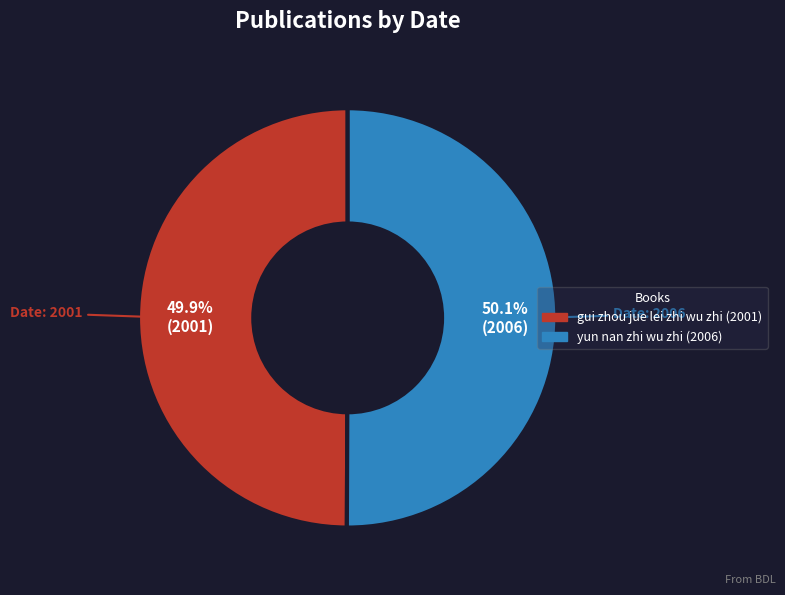

What is the ratio of the value at gui zhou jue lei zhi wu zhi (2001) to the value at yun nan zhi wu zhi (2006)?

1.0